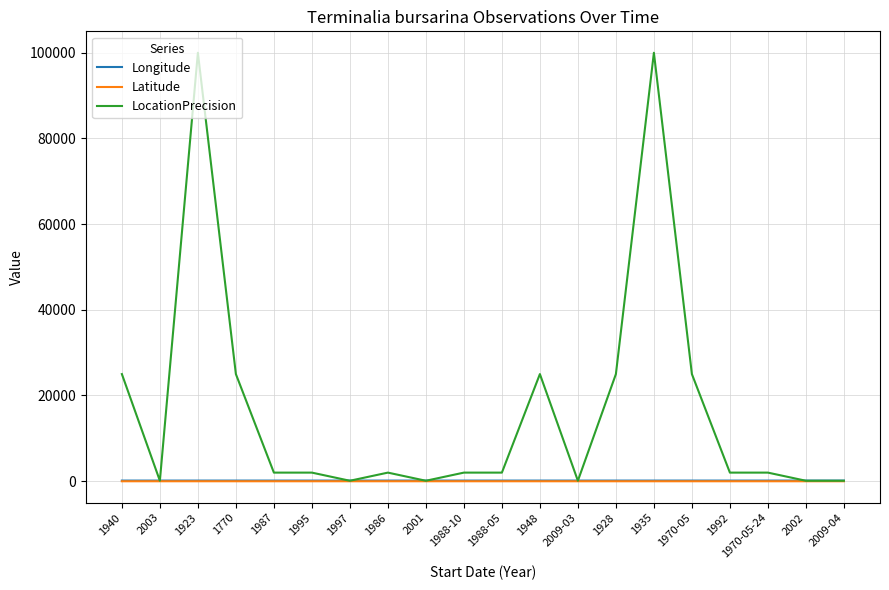

Which series has the largest total across all categories?

LocationPrecision